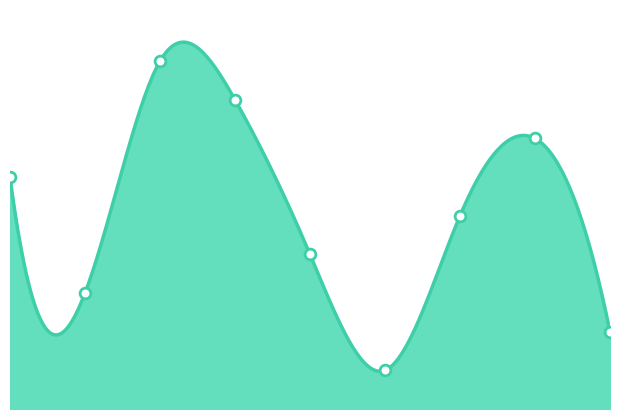

What is the change in value from 0 to 7?

+1